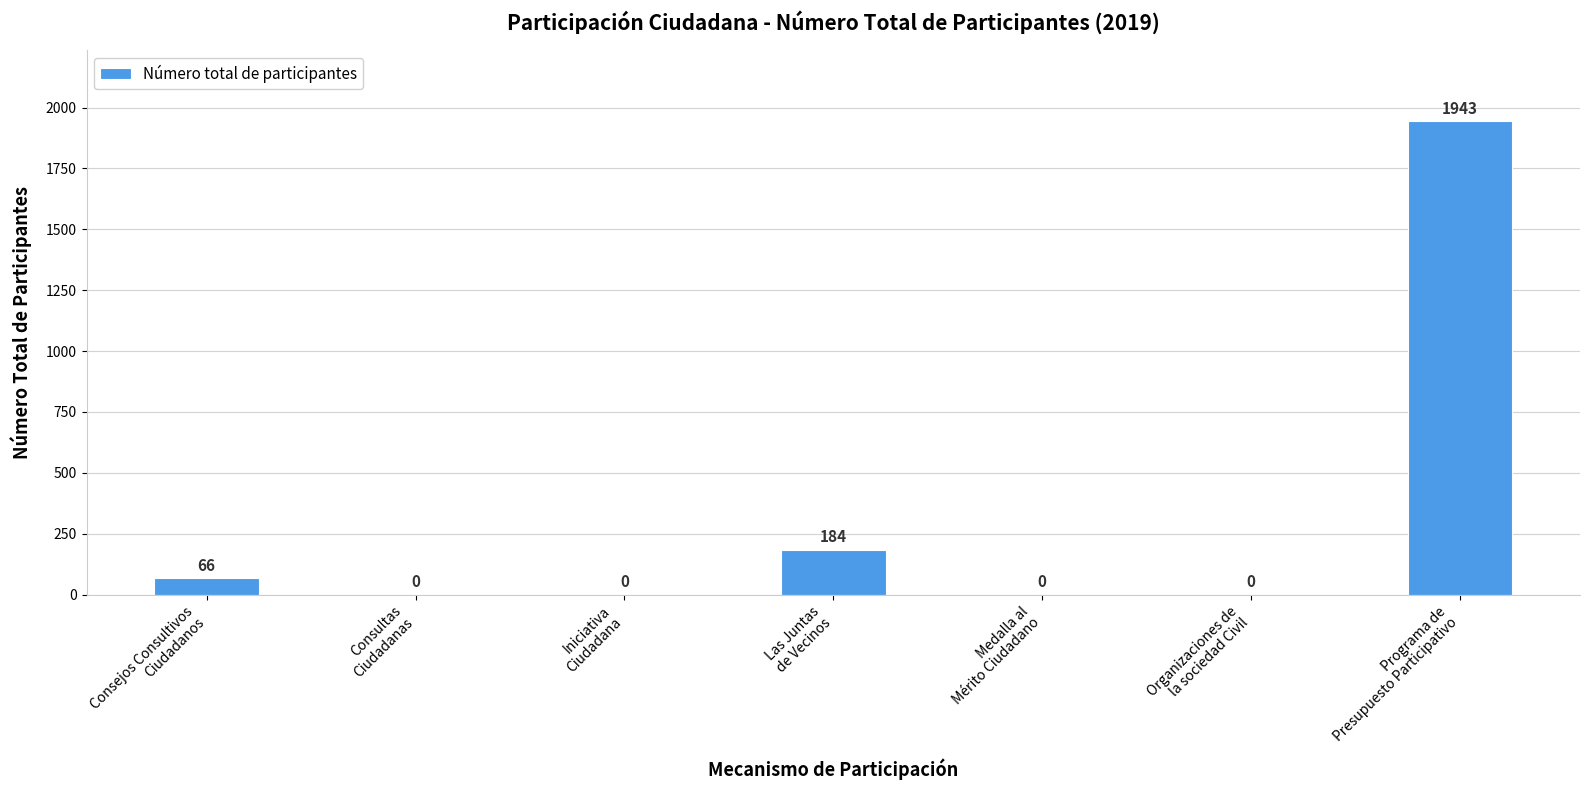

Which has a higher value, Organizaciones de
la sociedad Civil or Las Juntas
de Vecinos?

Las Juntas
de Vecinos